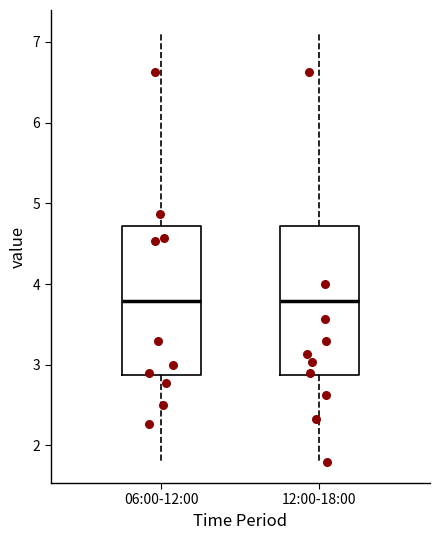

Reading left to right, read every box against the y-axis: the position of its median line, the range the box covers, and the ends of its whiskers. The values are not printed on the chart, so give them approximately, as read against the axis.

06:00-12:00: median 3.8, box 2.9 to 4.7, whiskers 1.8 to 7.1
12:00-18:00: median 3.8, box 2.9 to 4.7, whiskers 1.8 to 7.1